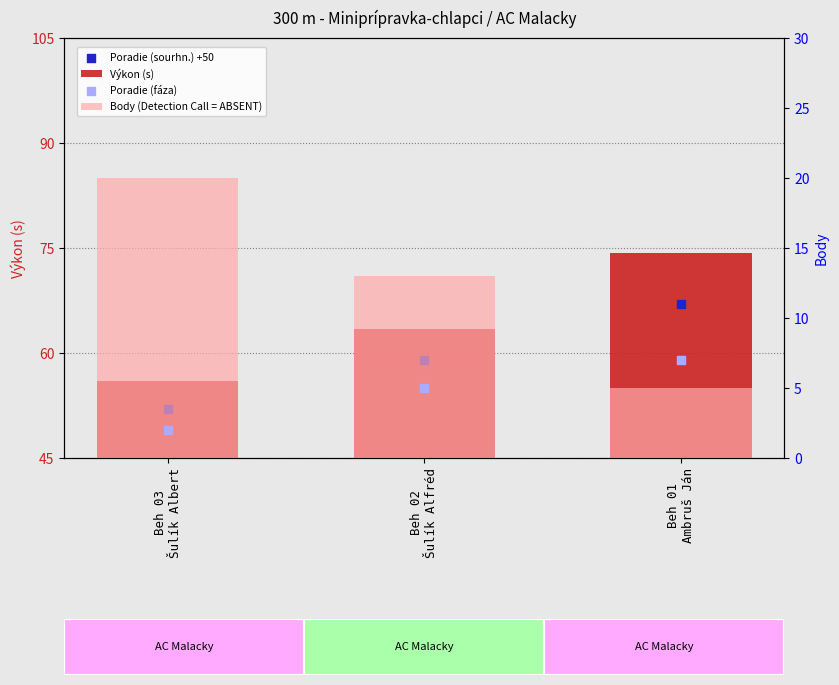

What is the total value across all series at Beh 02
Šulík Alfréd?

140.4